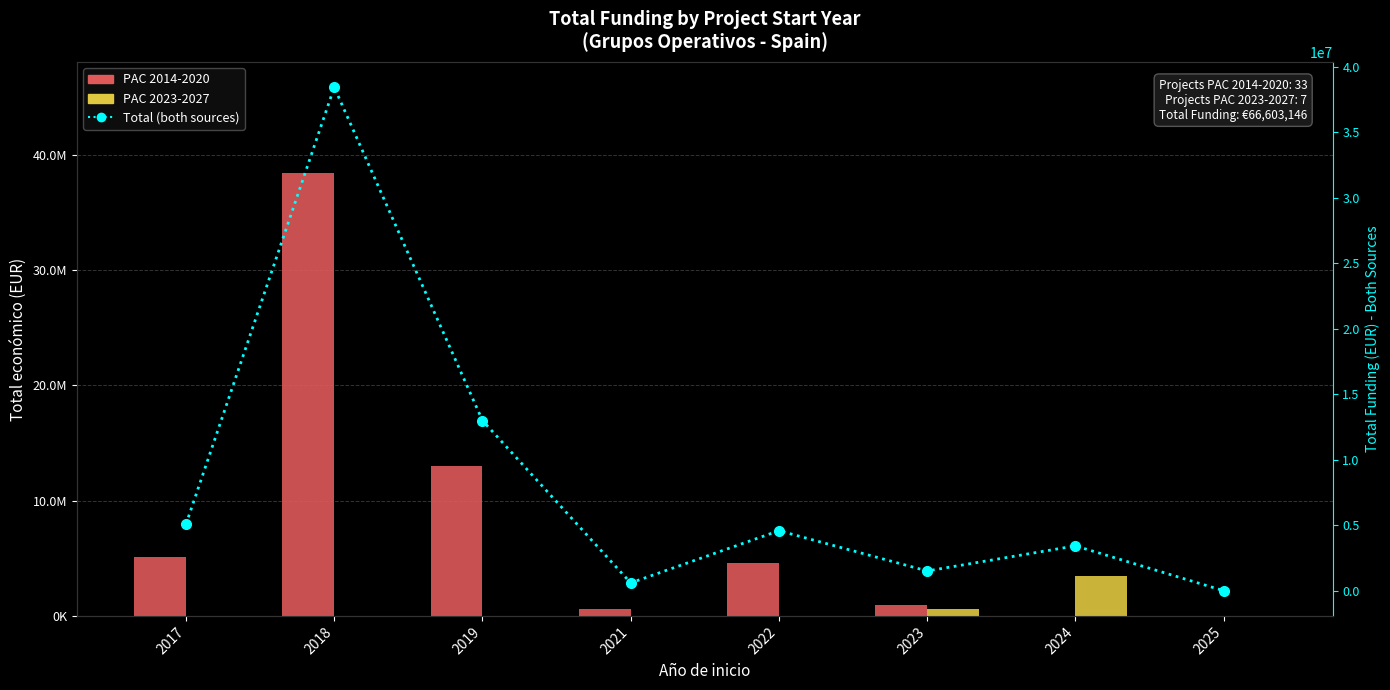

What is the total value across all series at 2021?

1190954